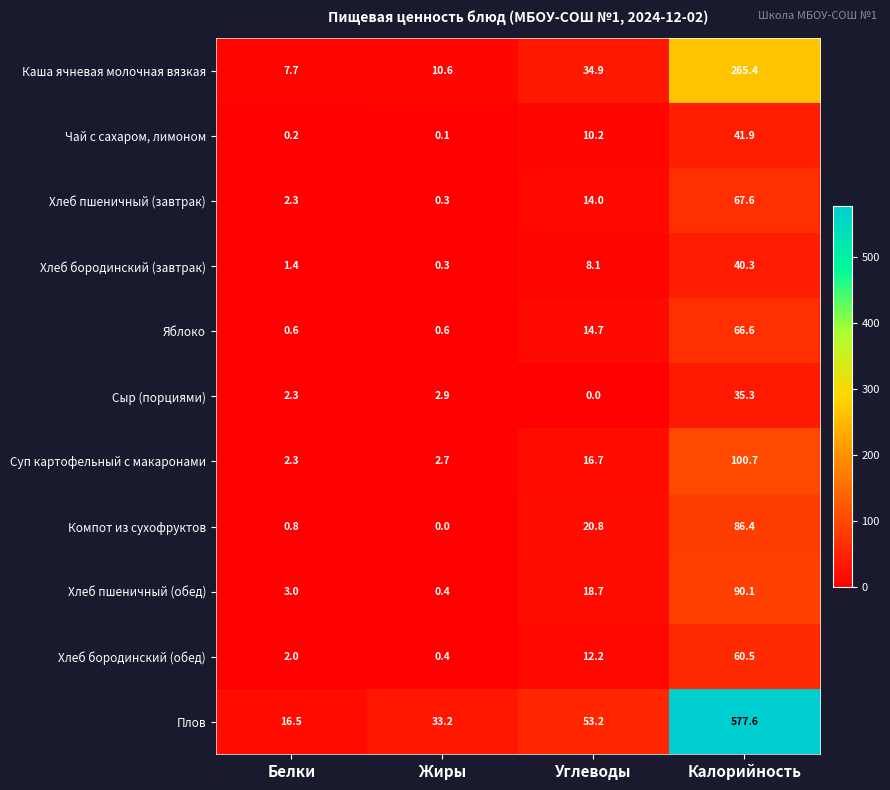

What is the average value of the Чай с сахаром, лимоном series?

13.1